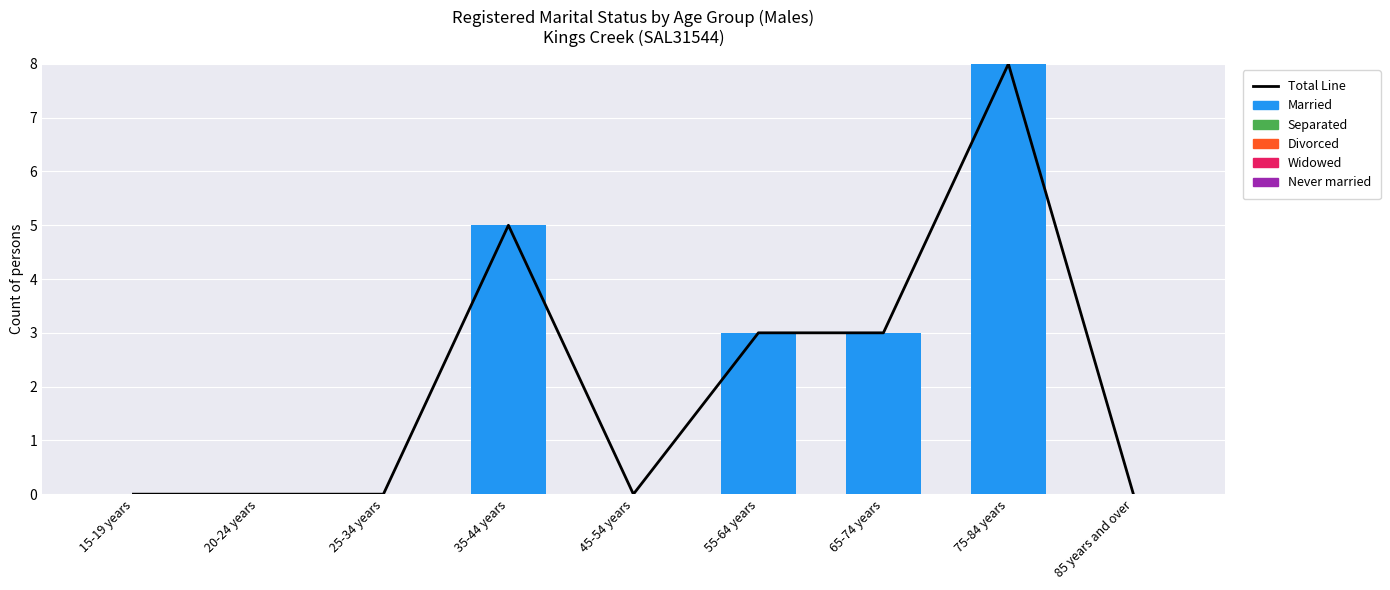

At 15-19 years, list the series in order from largest to smallest.

Total Line, Married, Separated, Divorced, Widowed, Never married